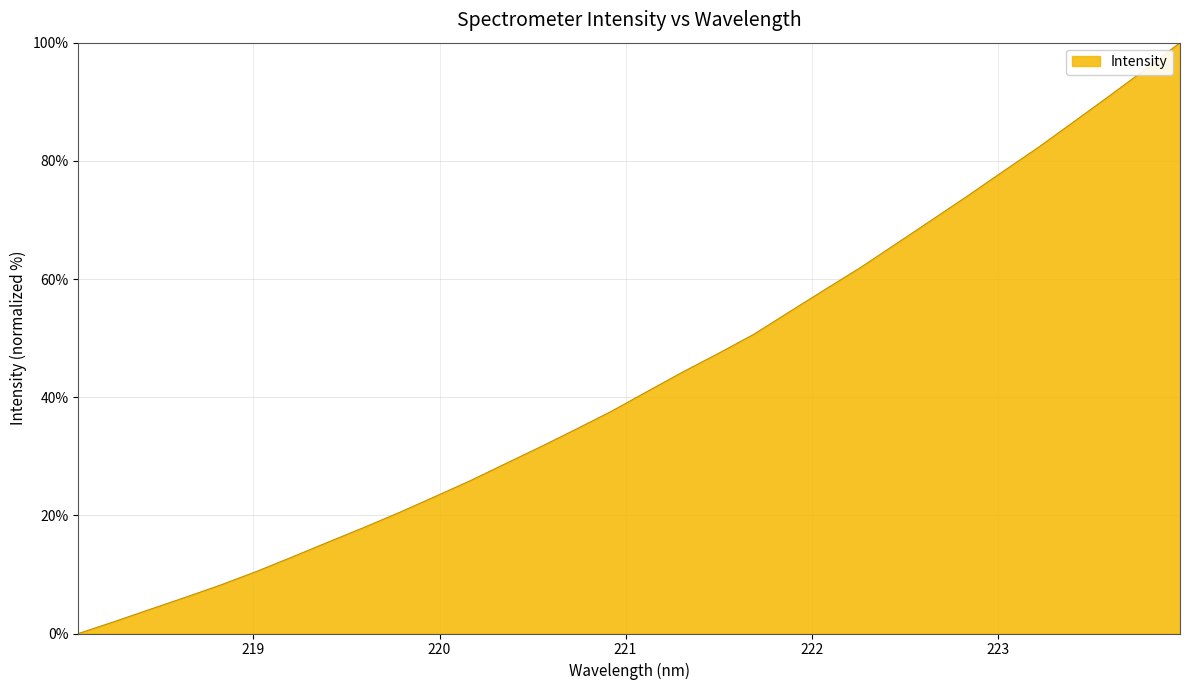

What is the difference between the maximum and minimum values?

100.0